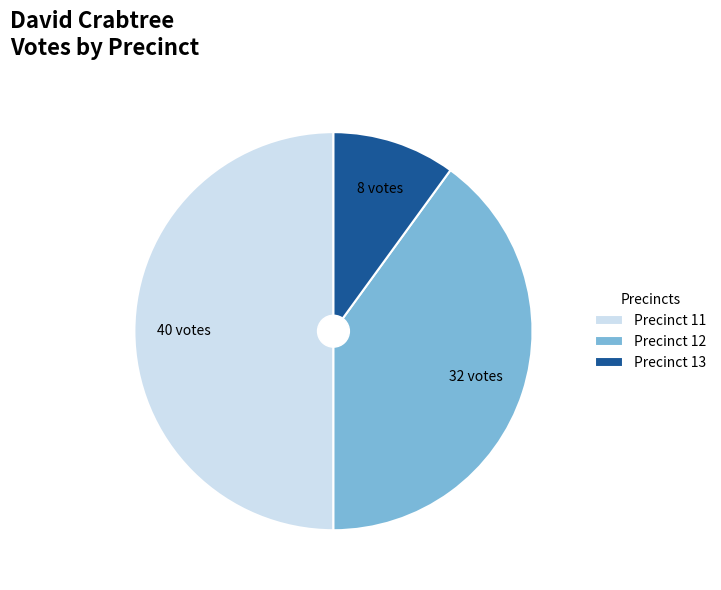

Which has a higher value, Precinct 13 or Precinct 12?

Precinct 12